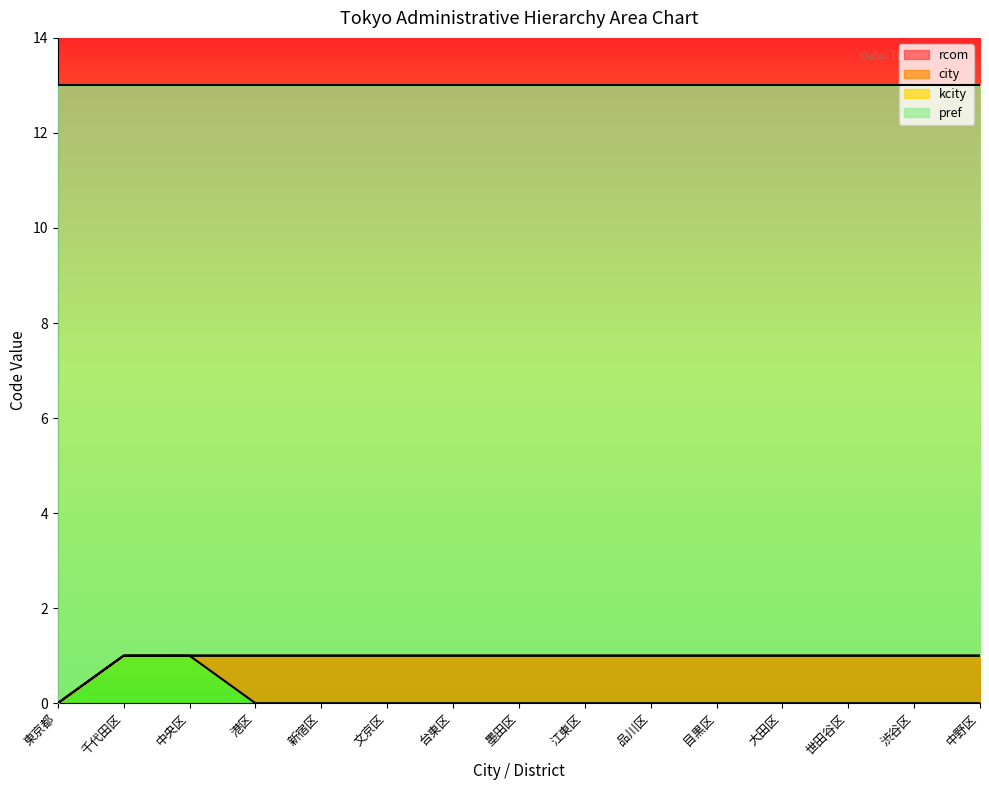

True or false: kcity and rcom cross at least once.

False